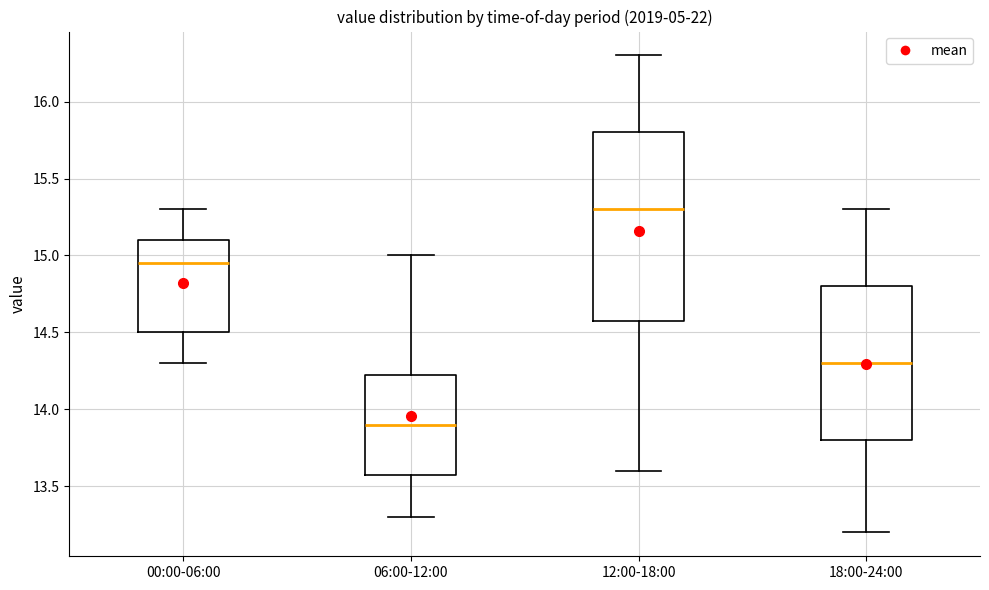

Reading left to right, read every box against the y-axis: the position of its median line, the range the box covers, and the ends of its whiskers. The values are not printed on the chart, so give them approximately, as read against the axis.

00:00-06:00: median 14.95, box 14.50 to 15.10, whiskers 14.30 to 15.30
06:00-12:00: median 13.90, box 13.60 to 14.25, whiskers 13.30 to 15.00
12:00-18:00: median 15.30, box 14.60 to 15.80, whiskers 13.60 to 16.30
18:00-24:00: median 14.30, box 13.80 to 14.80, whiskers 13.20 to 15.30